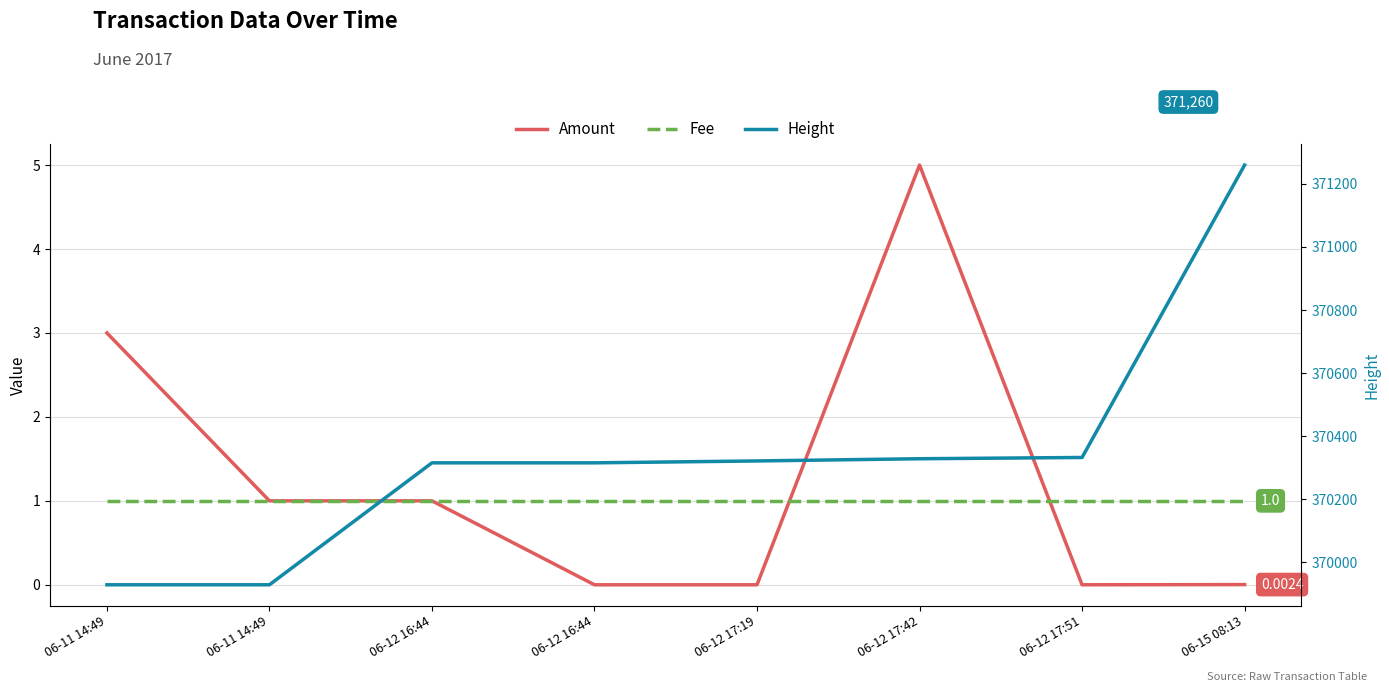

The Height series shows 371260.0 at 06-15 08:13. True or false?

True